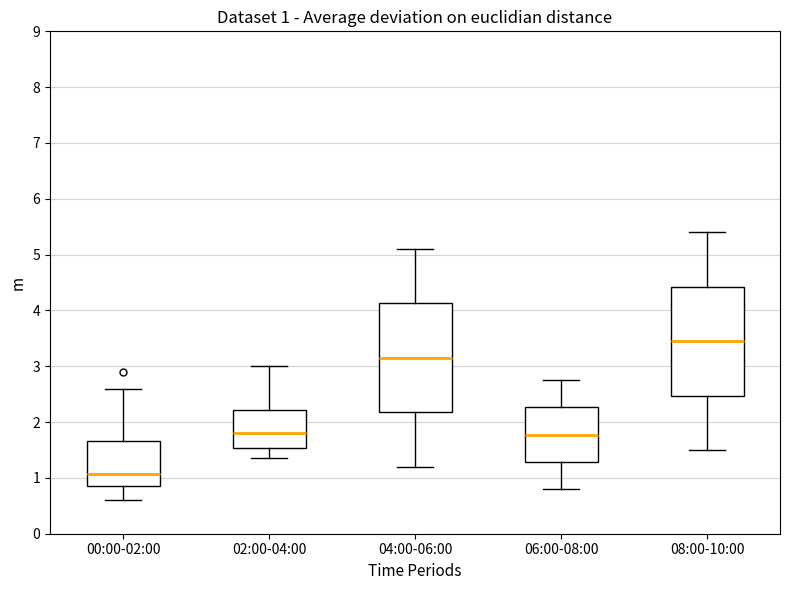

Which box's median line is the highest?

08:00-10:00